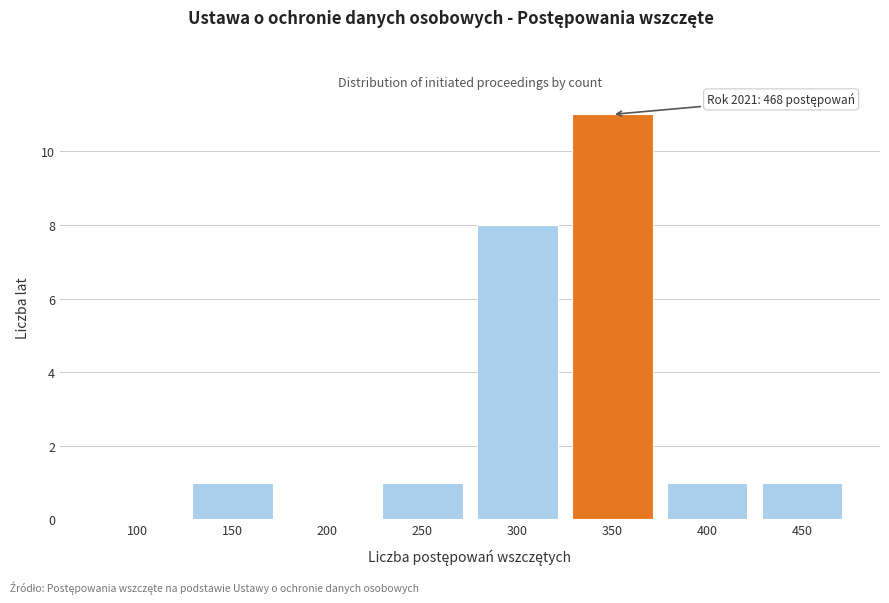

Reading left to right, what are all the values shown in this chart?

100=0	150=1	200=0	250=1	300=8	350=11	400=1	450=1